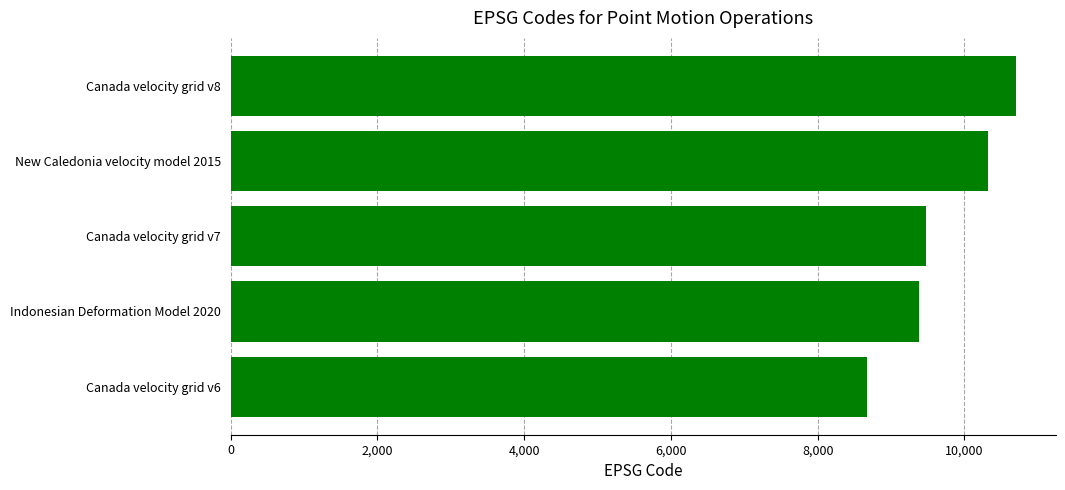

List the labels in order of value, largest first.

Canada velocity grid v8, New Caledonia velocity model 2015, Canada velocity grid v7, Indonesian Deformation Model 2020, Canada velocity grid v6